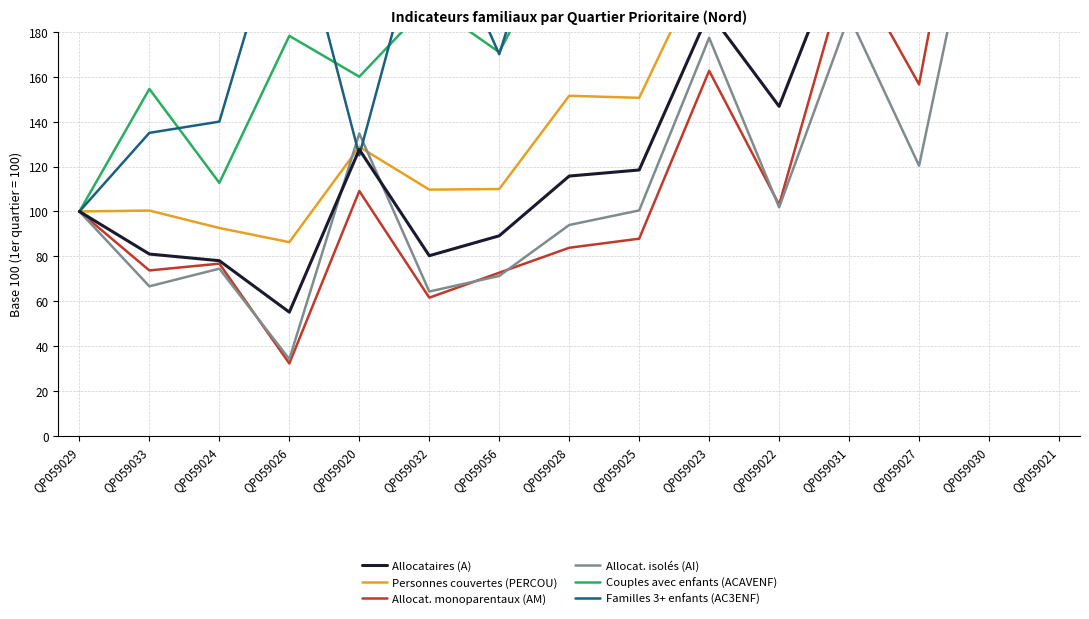

Reading right to left, list all the values displayed in this chart.

Allocataires (A): 803.7	327.6	181.5	226.1	146.8	188.7	118.5	115.8	89.2	80.3	127.6	55.2	78.1	81.0	100.0
Personnes couvertes (PERCOU): 1036.0	400.5	246.4	280.2	197.4	215.9	150.6	151.5	110.0	109.7	128.8	86.3	92.6	100.4	100.0
Allocat. monoparentaux (AM): 608.1	321.2	156.6	212.1	103.0	162.6	87.9	83.8	72.7	61.6	109.1	32.3	76.8	73.7	100.0
Allocat. isolés (AI): 671.3	267.6	120.4	187.0	101.9	177.3	100.5	94.0	71.3	64.4	134.7	34.3	74.5	66.7	100.0
Couples avec enfants (ACAVENF): 1741.8	560.0	461.8	407.3	358.2	292.7	250.9	230.9	170.9	192.7	160.0	178.2	112.7	154.5	100.0
Familles 3+ enfants (AC3ENF): 1865.0	535.0	365.0	465.0	375.0	285.0	210.0	270.0	170.0	240.0	125.0	245.0	140.0	135.0	100.0